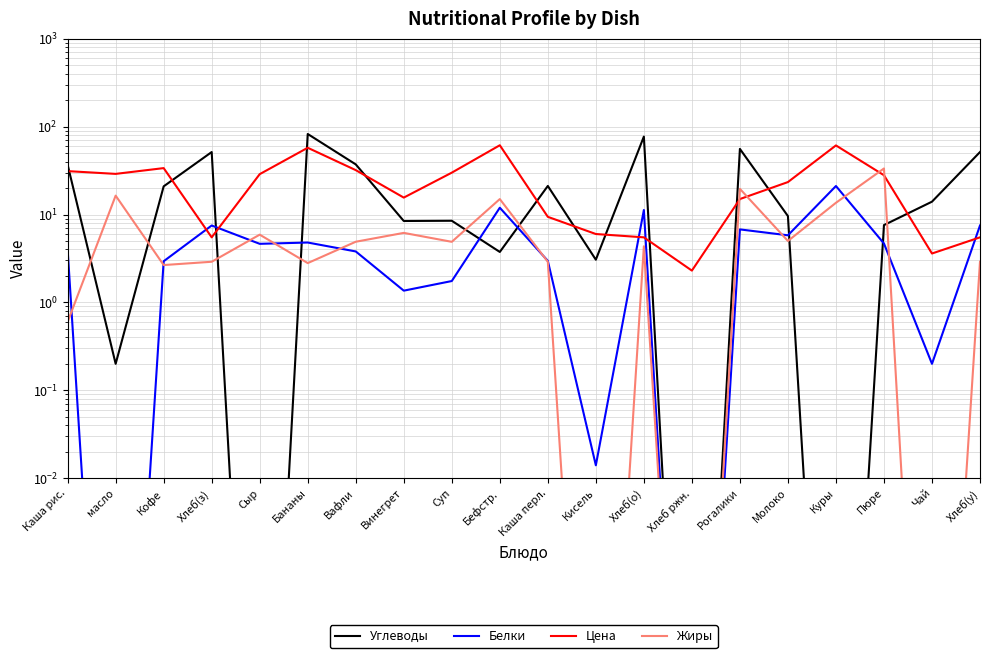

The Цена series shows 15.0 at Рогалики. True or false?

True